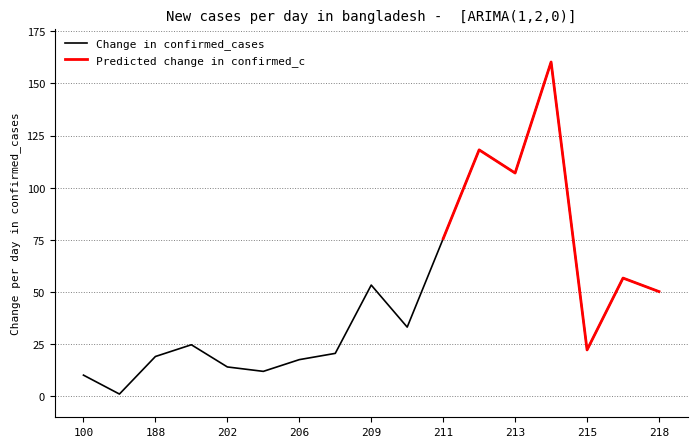

What is the smallest value displayed?

1.1